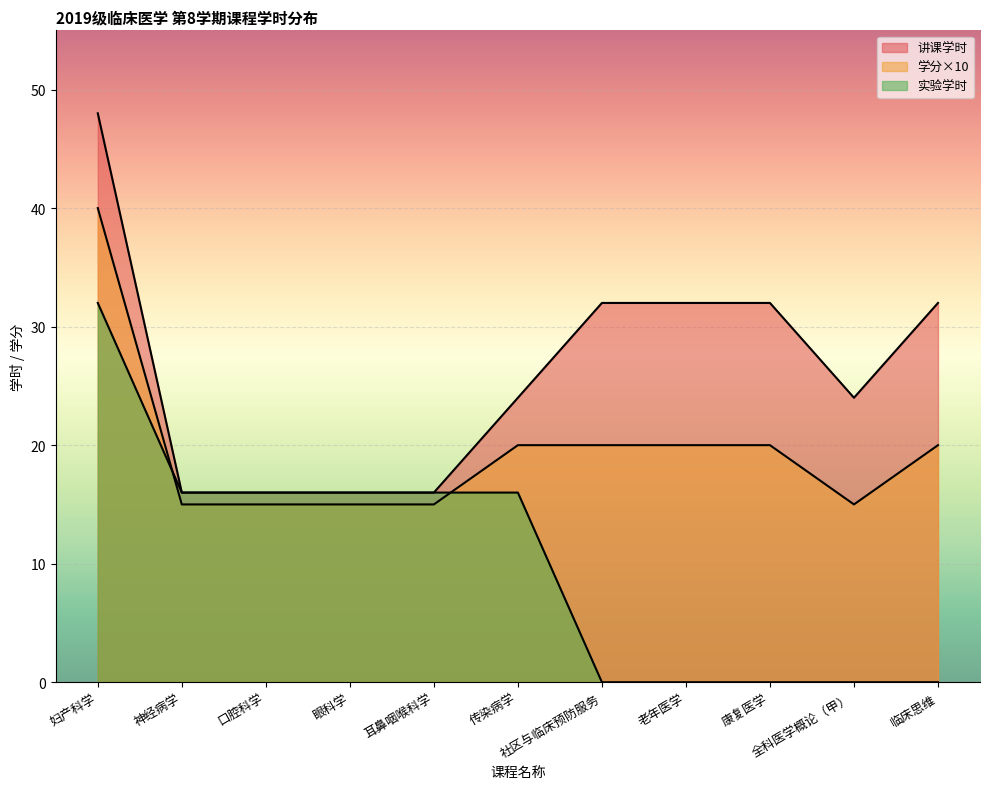

True or false: 学分 has a value of 7 at 神经病学.

False